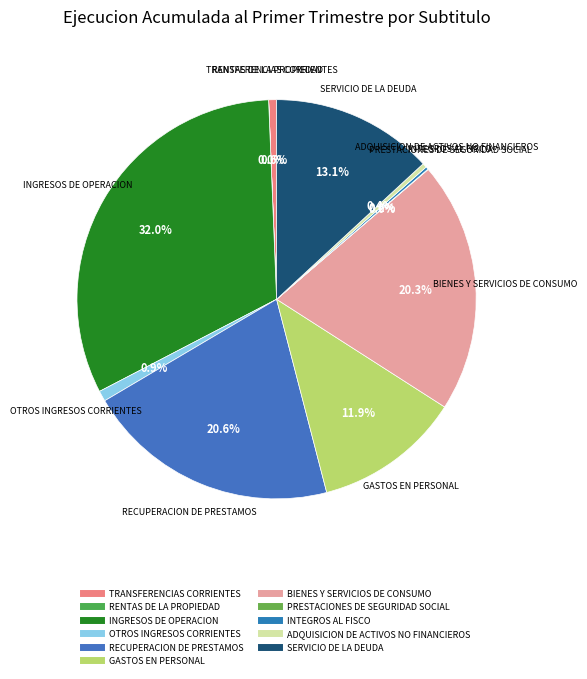

Does OTROS INGRESOS CORRIENTES account for over 50% of the chart?

No